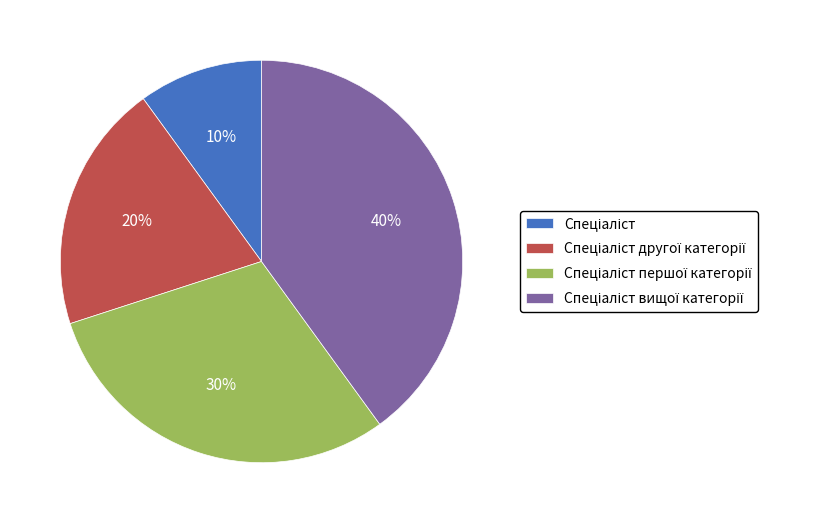

Is there a majority slice in this chart?

No